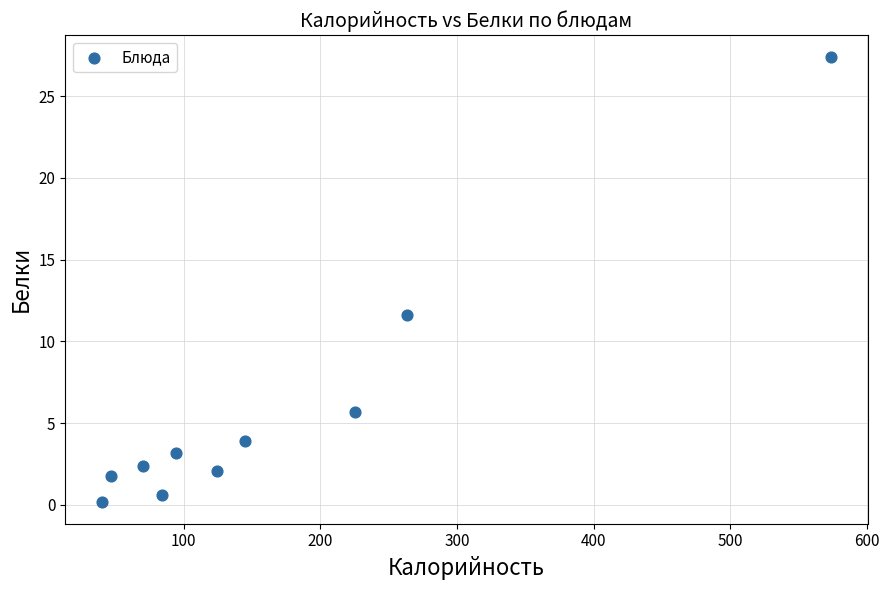

What is the average X value?

166.7